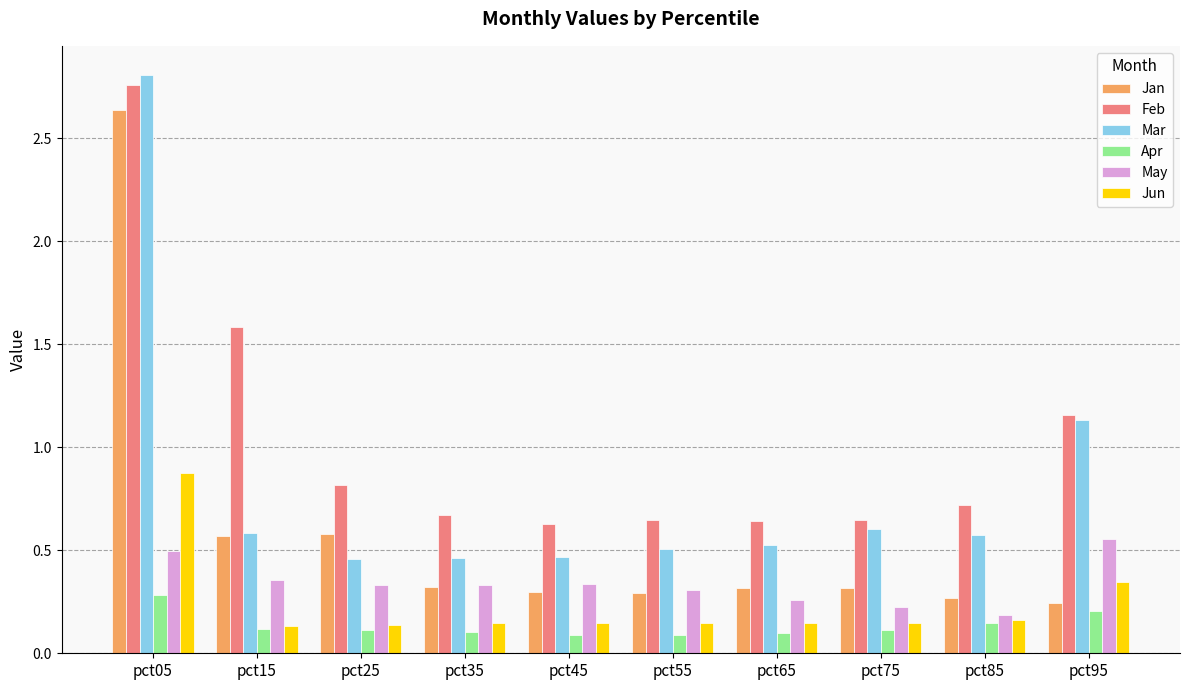

At which category does the chart reach its peak across all series?

pct05